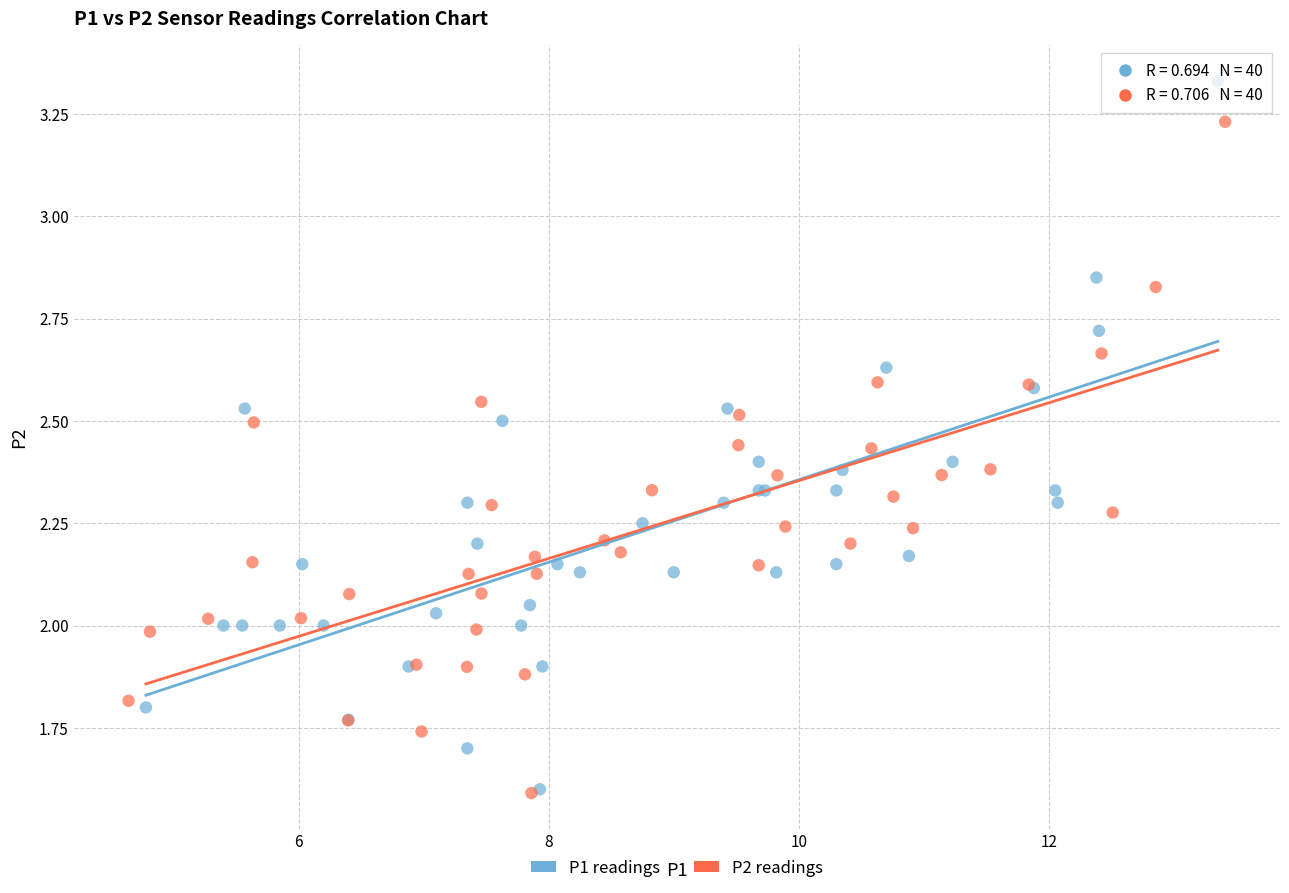

What are all the series names shown in the legend?

P1 readings, P2 readings